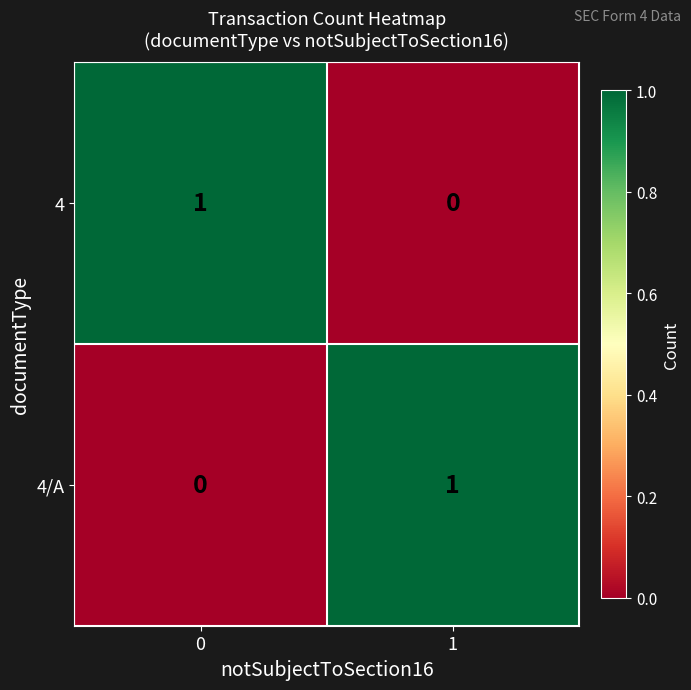

At how many categories does at least one series exceed 0?

2